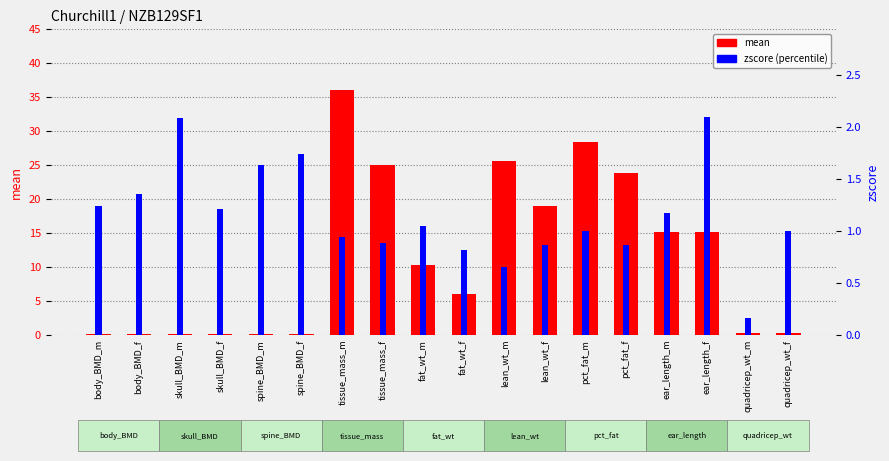

Rank the series by their maximum value, from lowest to highest.

zscore (percentile), mean